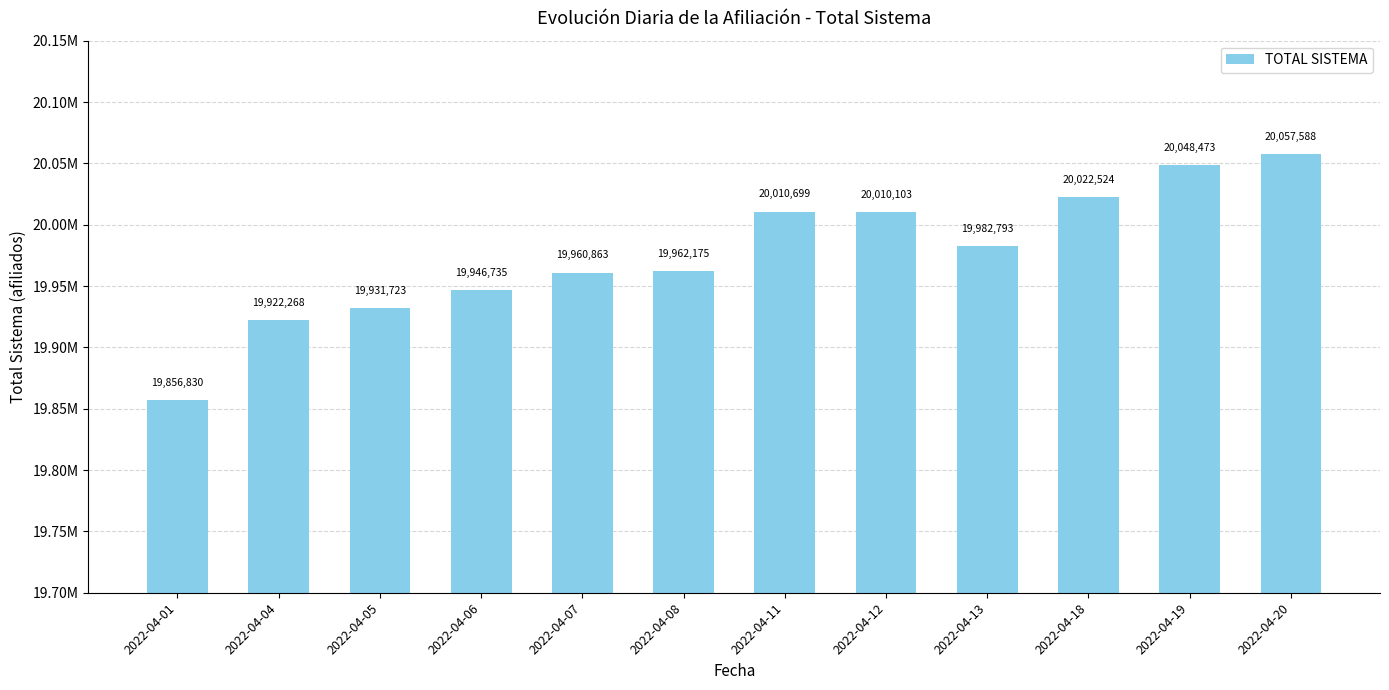

Reading right to left, what are all the values shown in this chart?

2022-04-20=20057588	2022-04-19=20048473	2022-04-18=20022524	2022-04-13=19982793	2022-04-12=20010103	2022-04-11=20010699	2022-04-08=19962175	2022-04-07=19960863	2022-04-06=19946735	2022-04-05=19931723	2022-04-04=19922268	2022-04-01=19856830